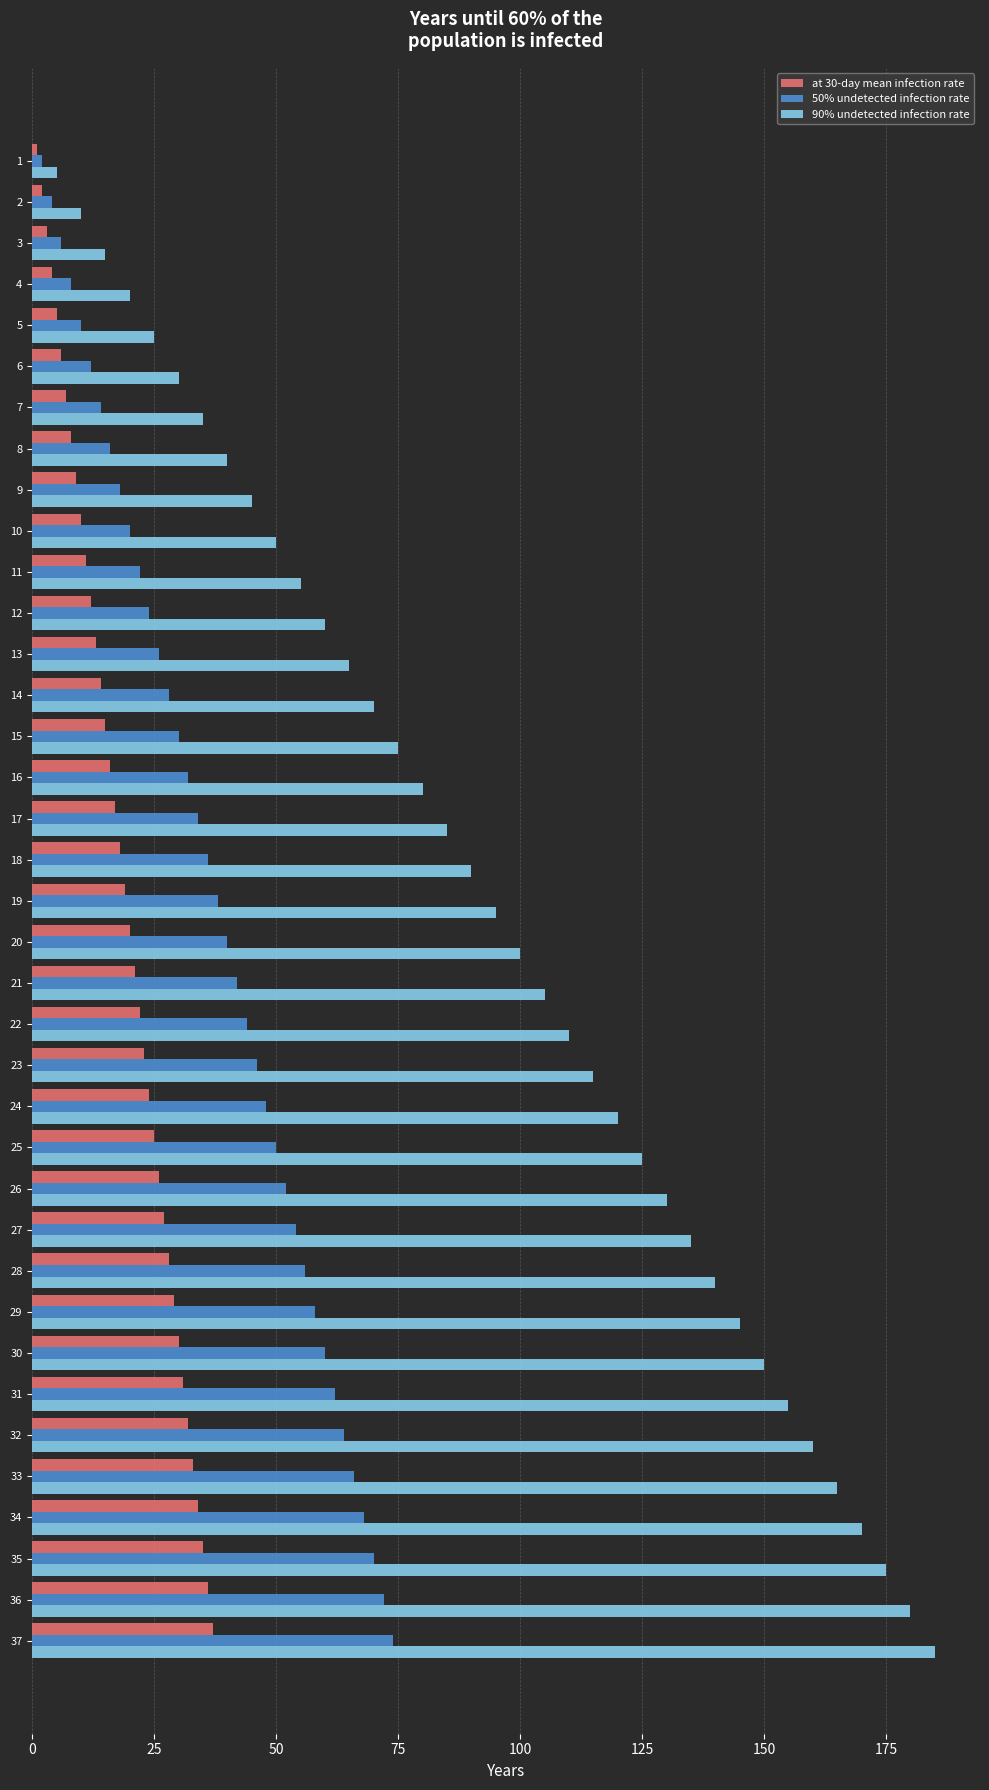

Which series has the widest spread of values?

90% undetected infection rate